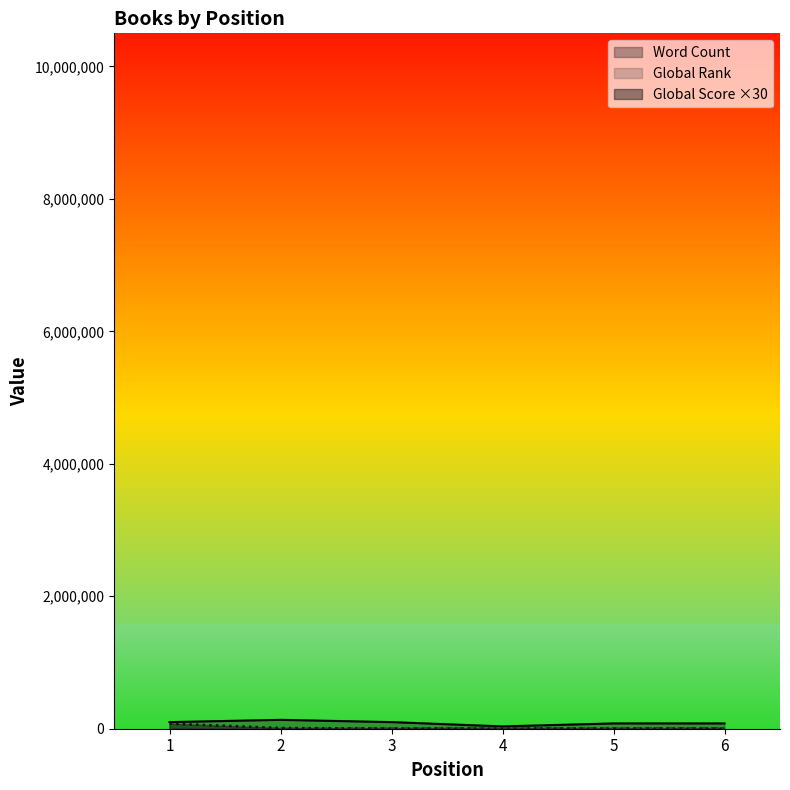

At how many categories does at least one series exceed 122943?

1